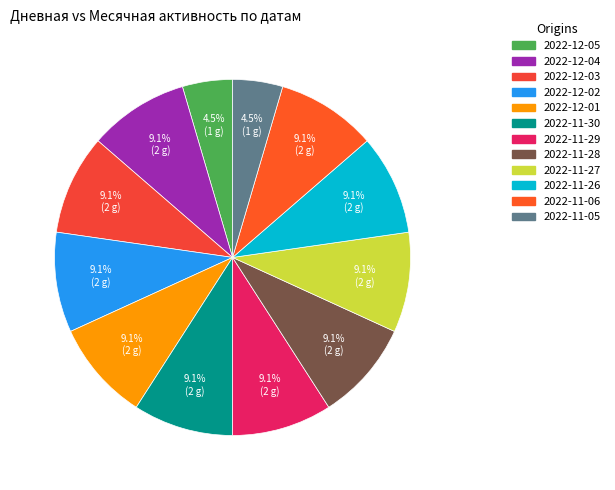

Is it true that 2022-12-03 is 9% of the pie?

True